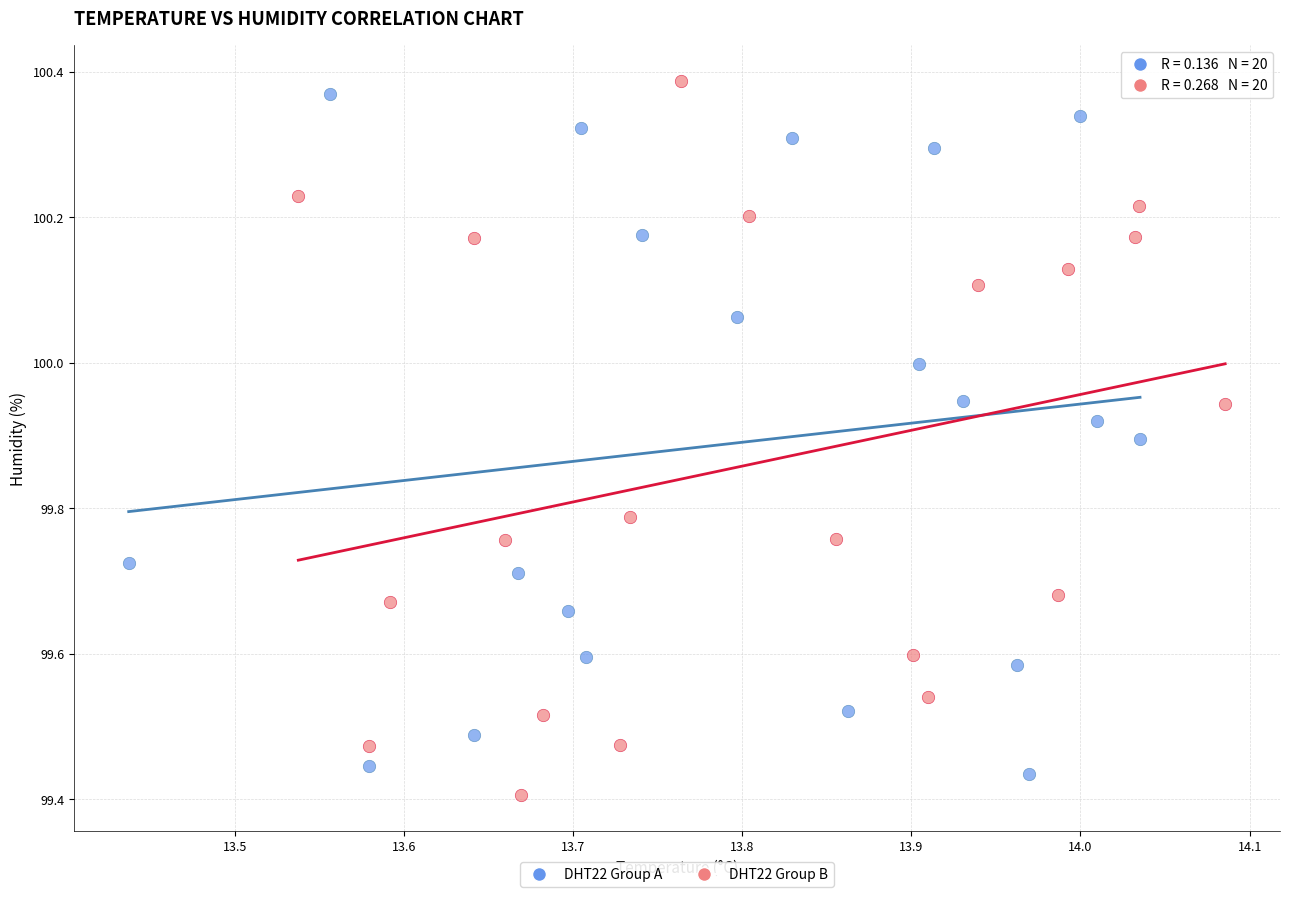

What are all the series names shown in the legend?

DHT22 Group A, DHT22 Group B